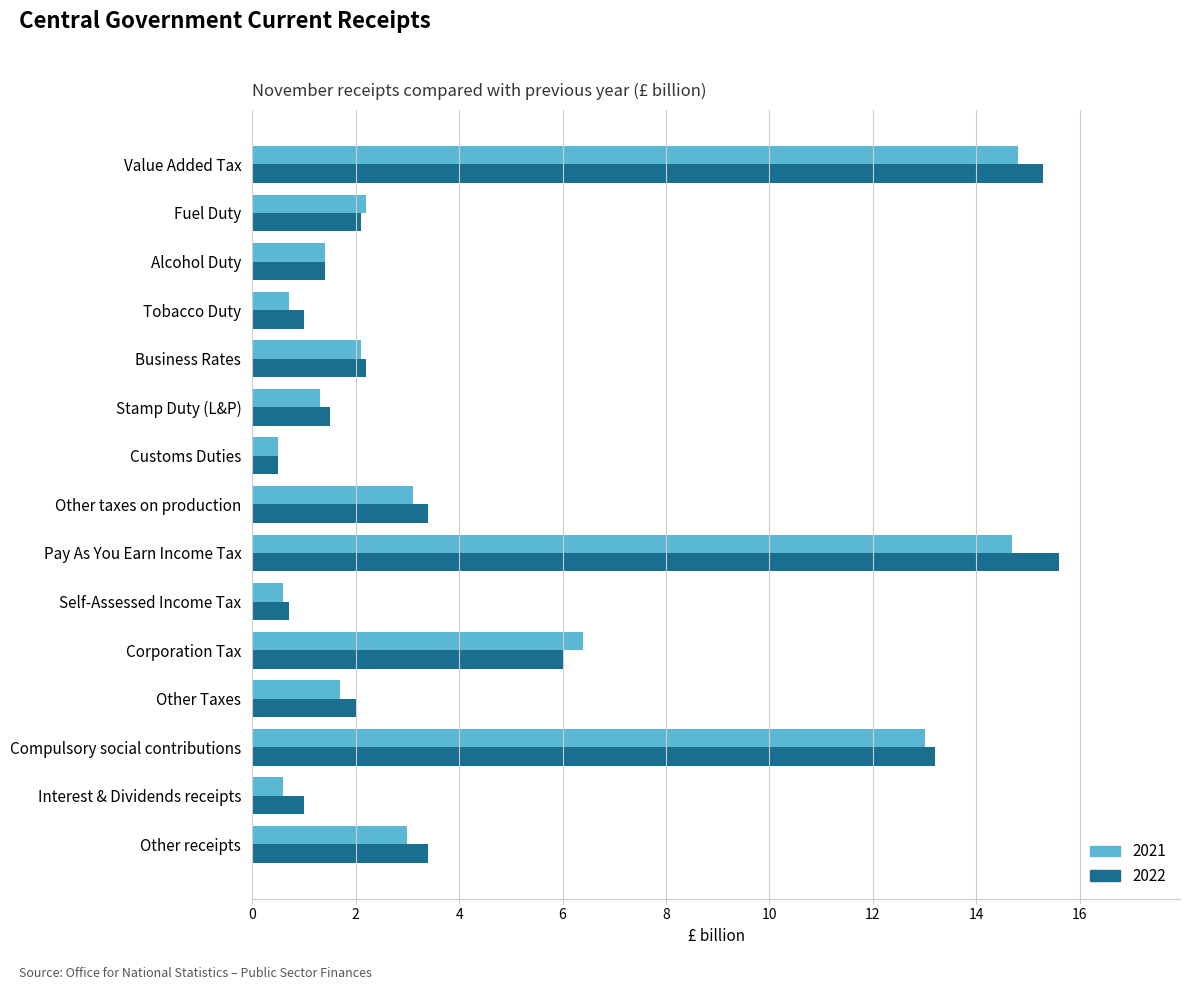

What are all the series names shown in the legend?

2021, 2022